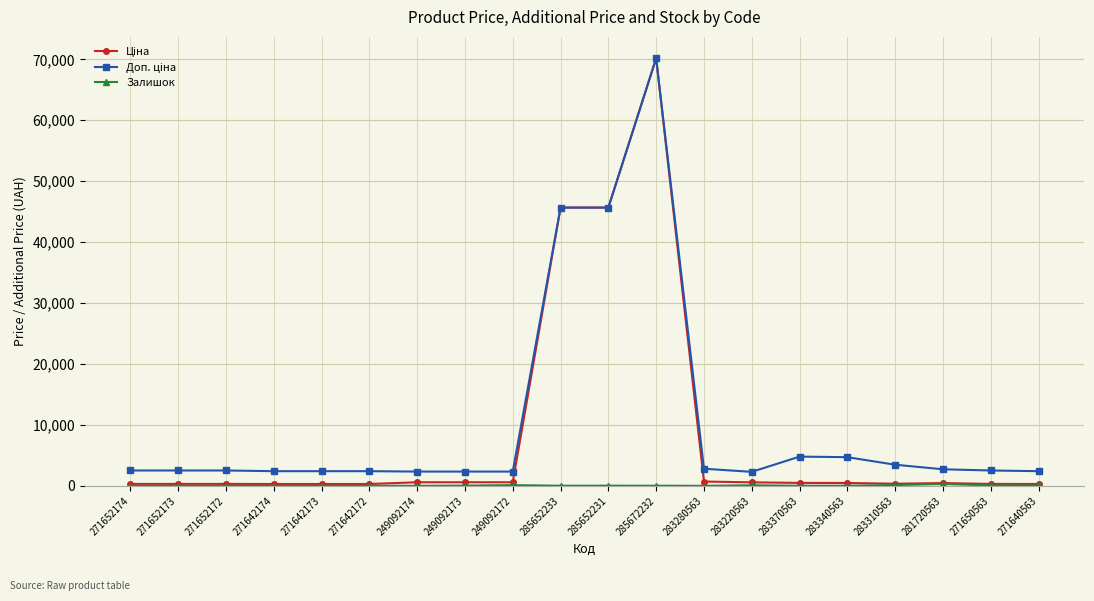

At how many categories does at least one series exceed 37862?

3